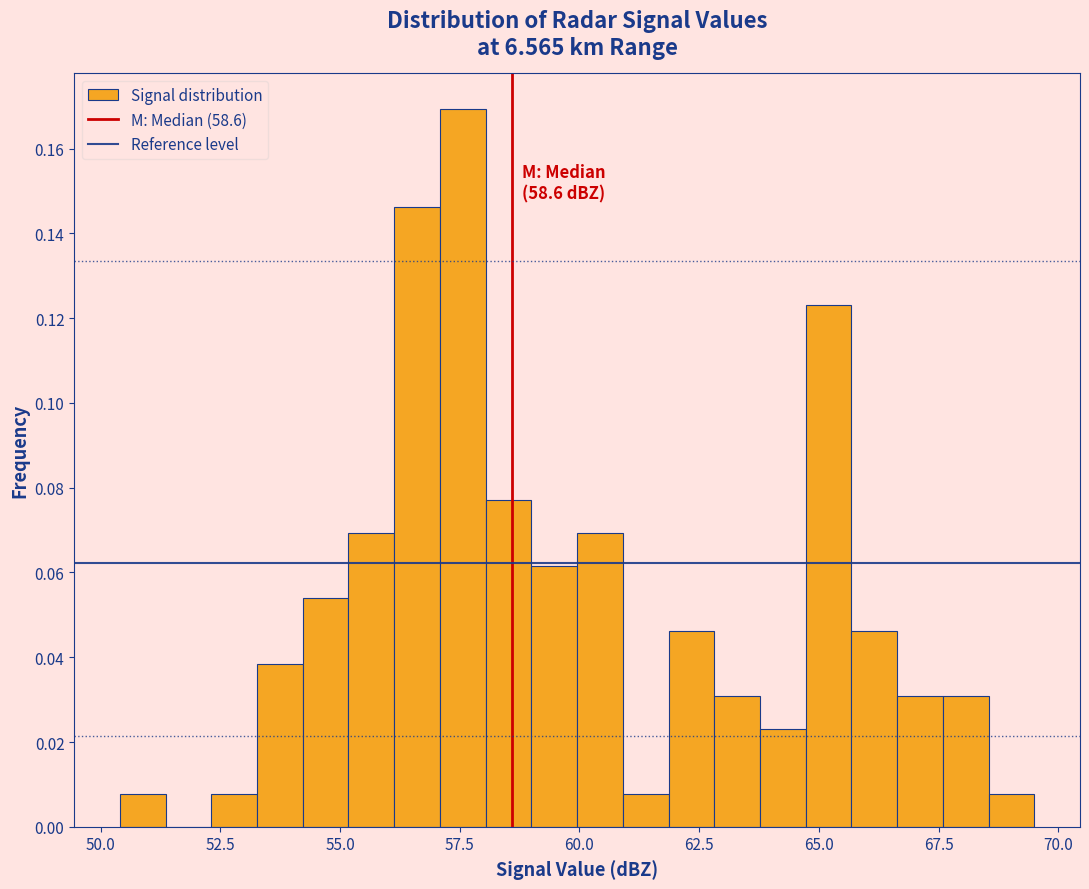

Around what value on the x-axis is the tallest bar? Give the approximate position of its centre, as read against the axis.

57.5